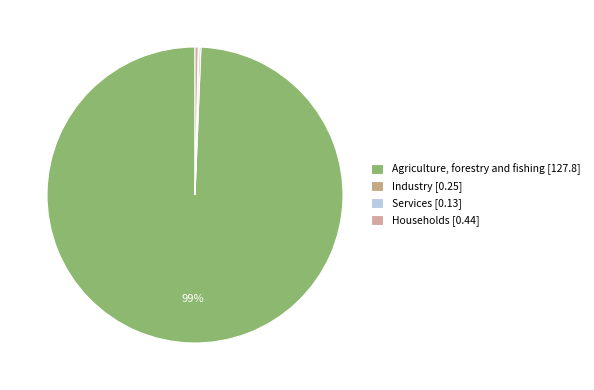

To the nearest percent, what is the difference between the Agriculture, forestry and fishing and Industry slice percentages?

99%